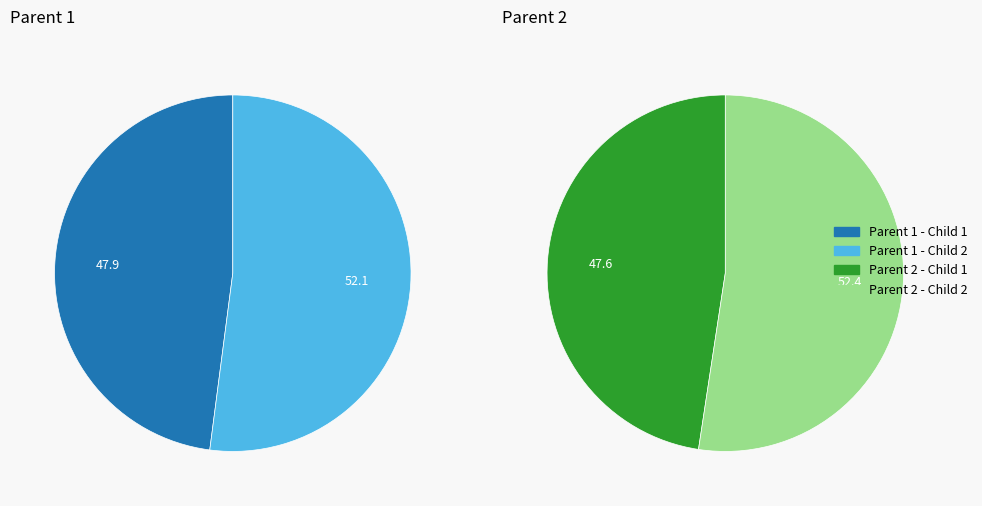

To the nearest percent, what is the difference between the 8 and 4 slice percentages?

5%